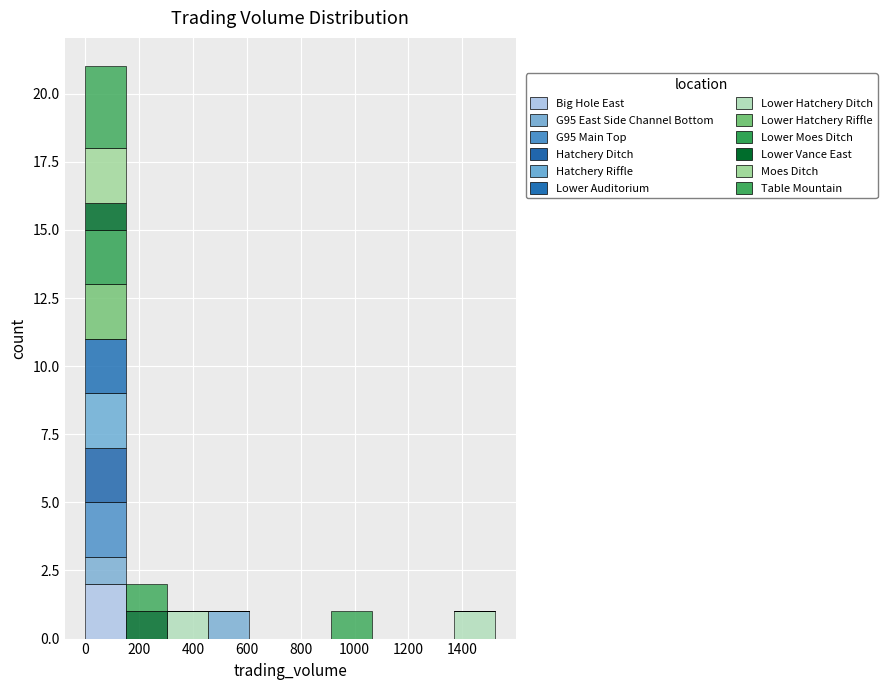

Reading left to right, transcribe this chart: for each stacked bar, give the range it covers on the x-axis and its total height. Neither the bar edges nor the heights are printed on the chart, so give them approximately, as read against the axes.

0 to 160: 21
160 to 300: 2
300 to 460: 1
460 to 600: 1
600 to 760: 0
760 to 920: 0
920 to 1060: 1
1060 to 1220: 0
1220 to 1360: 0
1360 to 1520: 1